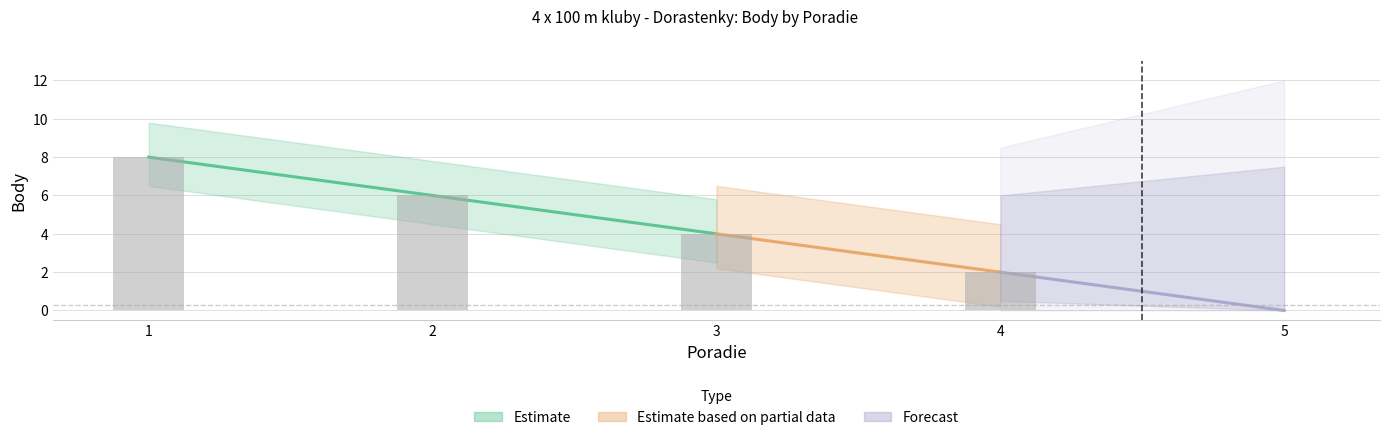

The value at 2 is 6. True or false?

True